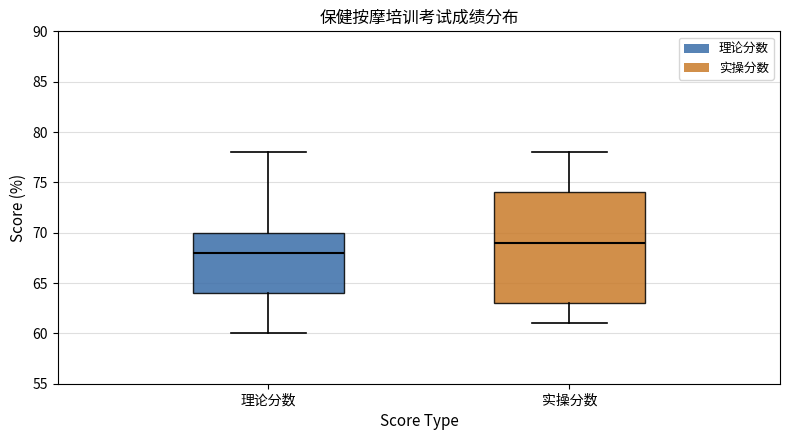

Which box's median line is the lowest?

理论分数